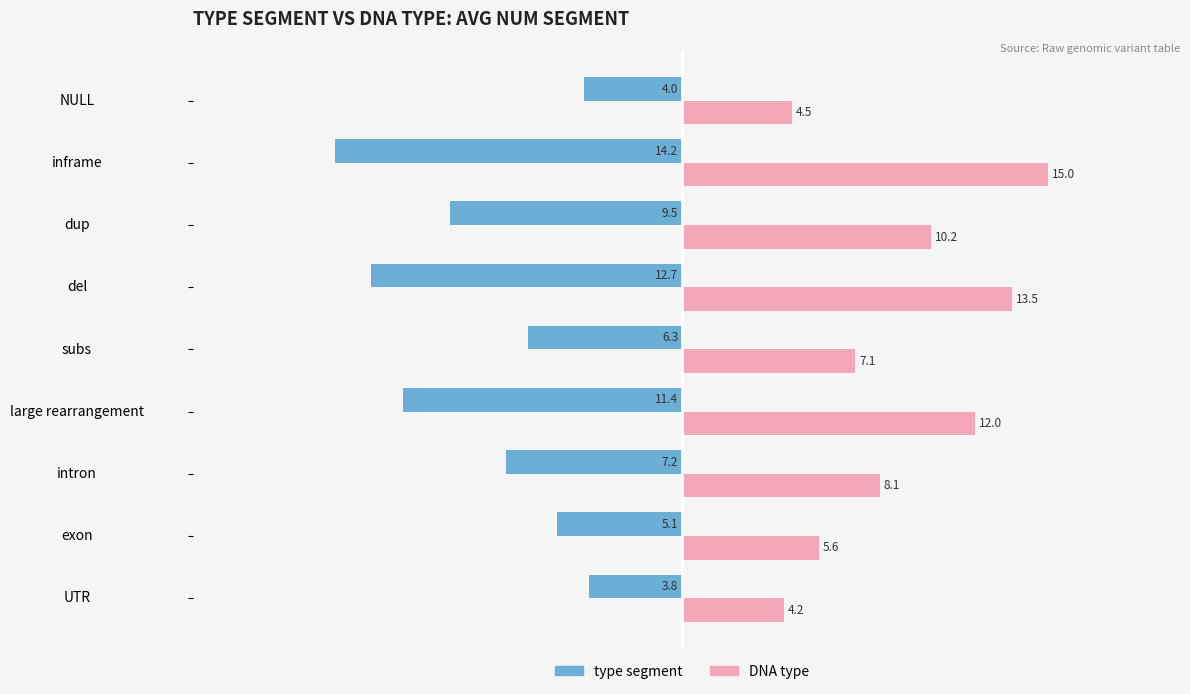

Is it true that DNA type equals 15.0 at inframe?

True